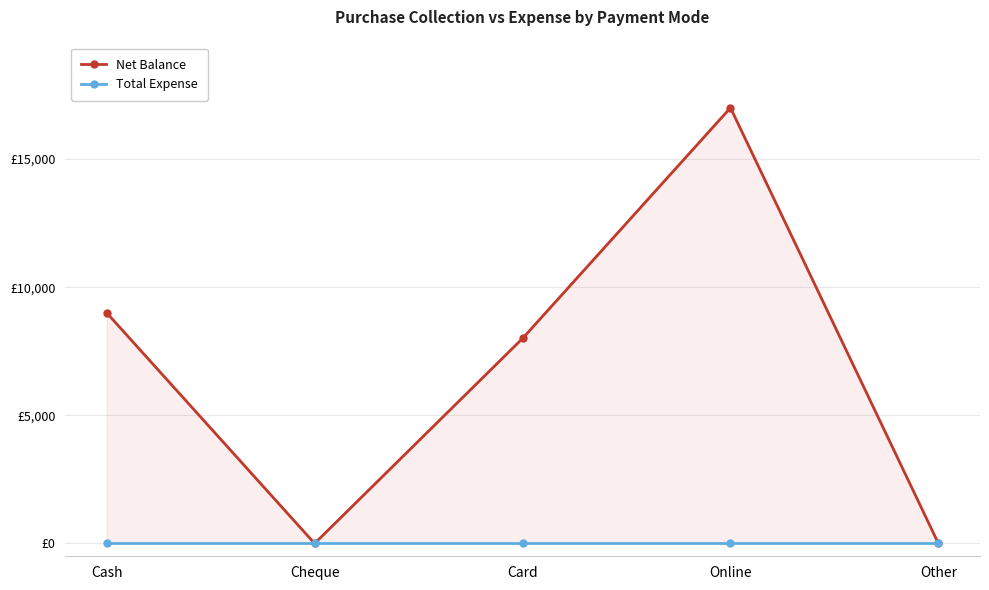

How many distinct data groups are displayed?

2